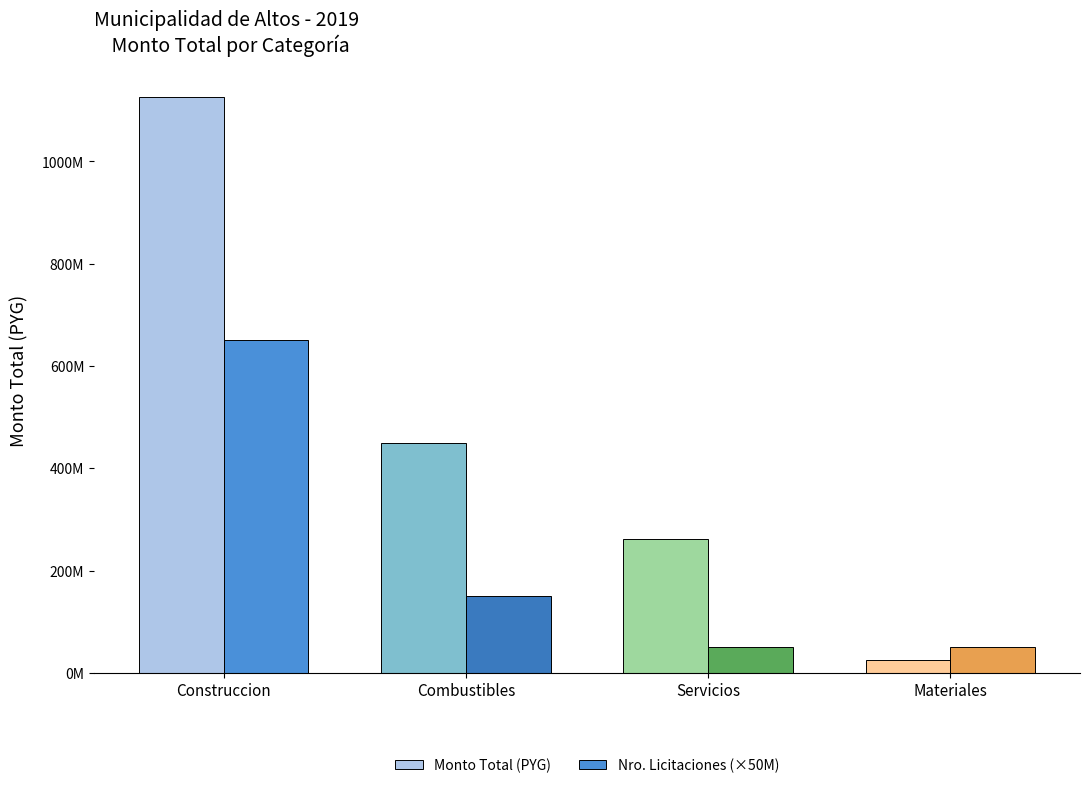

Reading right to left, extract all data points from this chart.

Monto Total (PYG): Materiales=25052000	Servicios=261954000	Combustibles=449898000	Construccion=1126256350
Nro. Licitaciones (×50M): Materiales=50000000	Servicios=50000000	Combustibles=150000000	Construccion=650000000